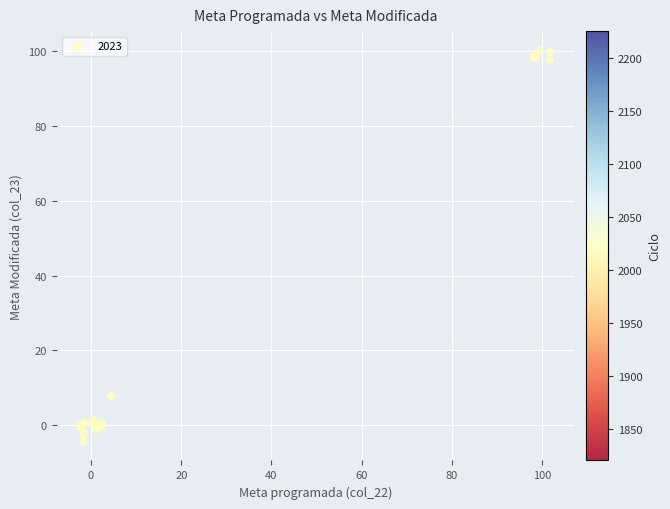

What Y value in the scatter plot is closest to 47?

7.7